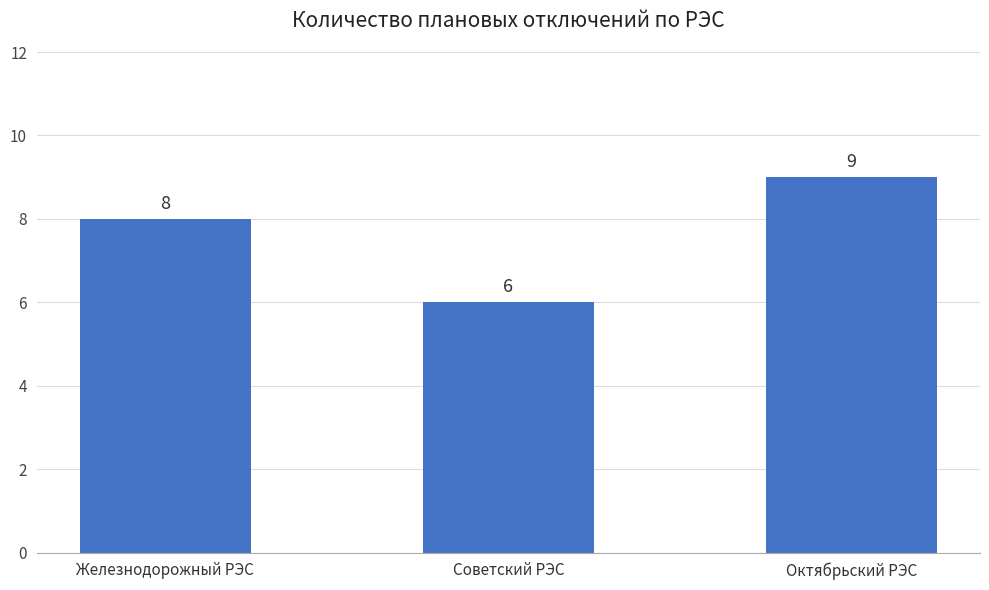

What is the label of the 2nd bar from the left?

Советский РЭС